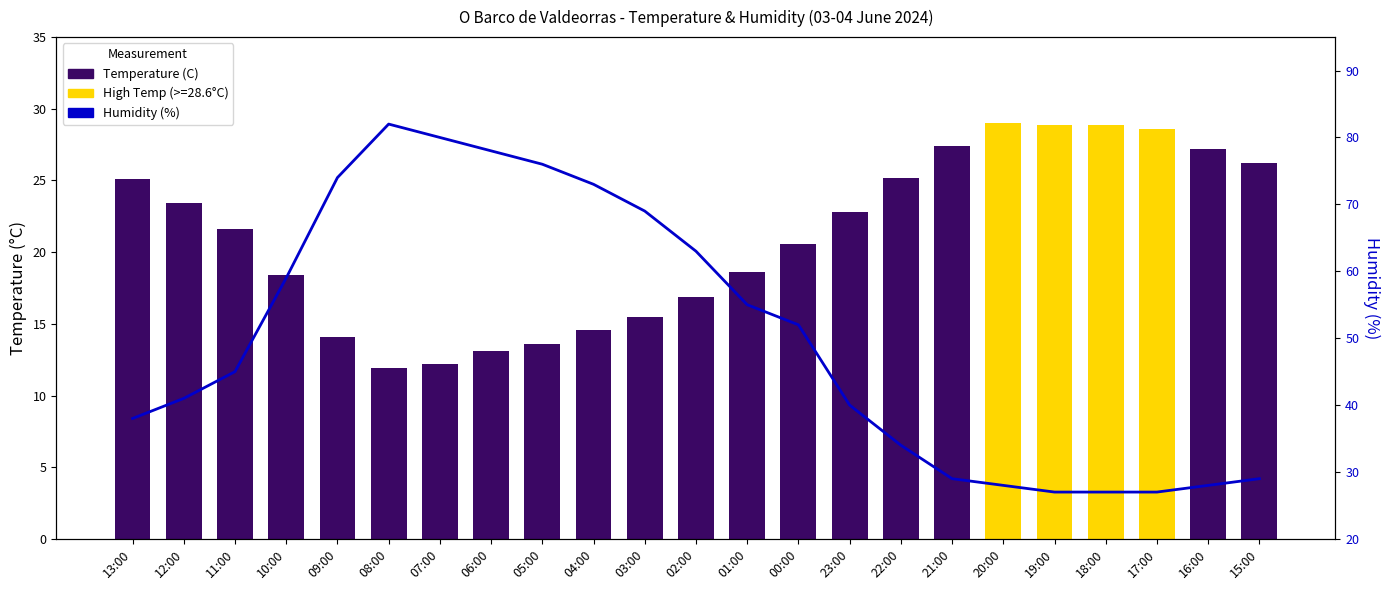

What is the maximum value for Humidity (%)?

82.0